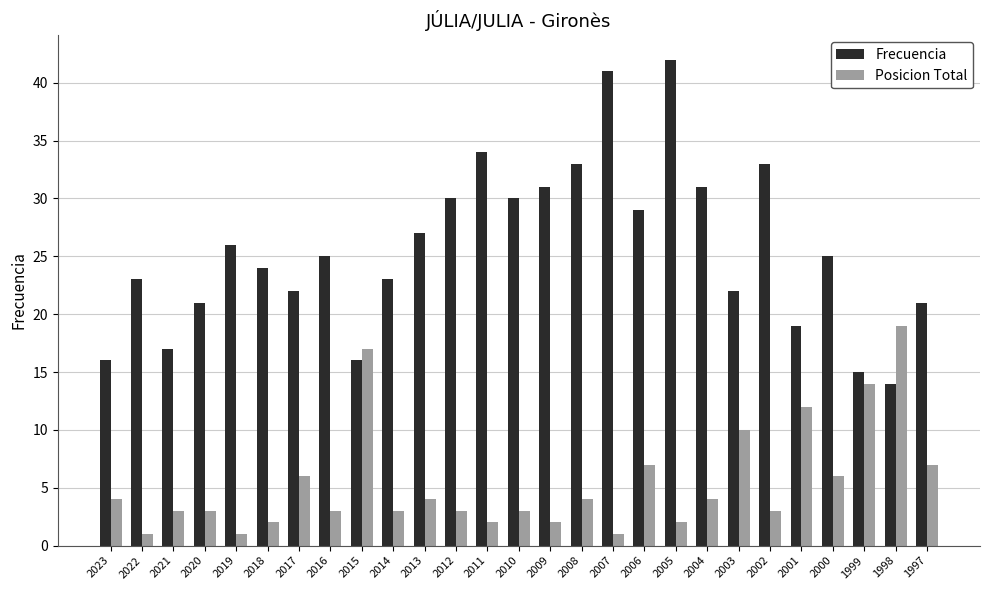

List the series in order of their peak value, lowest first.

Posicion Total, Frecuencia